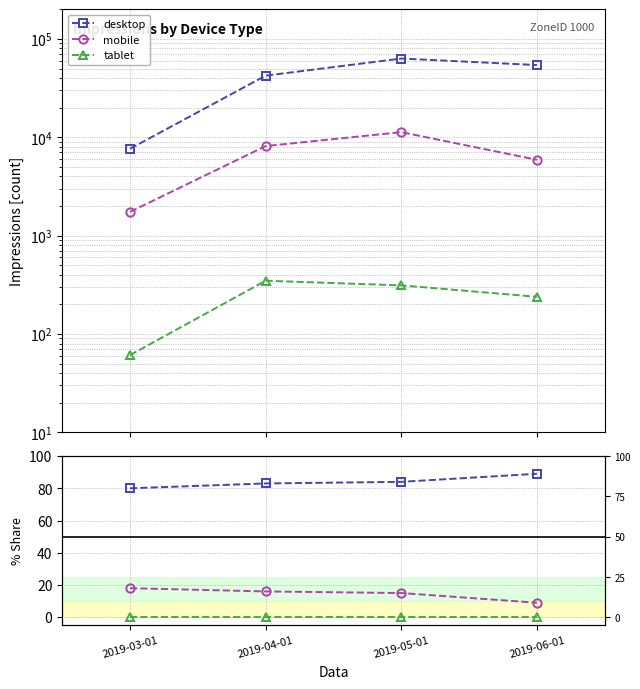

Reading left to right, list all the values displayed in this chart.

desktop: 80	83	84	89
mobile: 18	16	15	9
tablet: 0	0	0	0